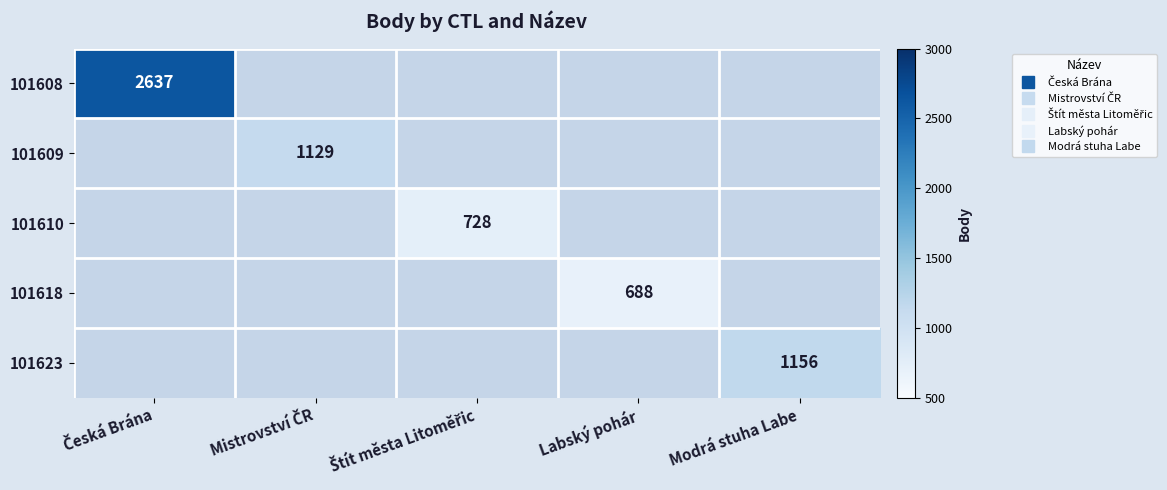

Which label corresponds to the smallest value in the chart?

Labský pohár